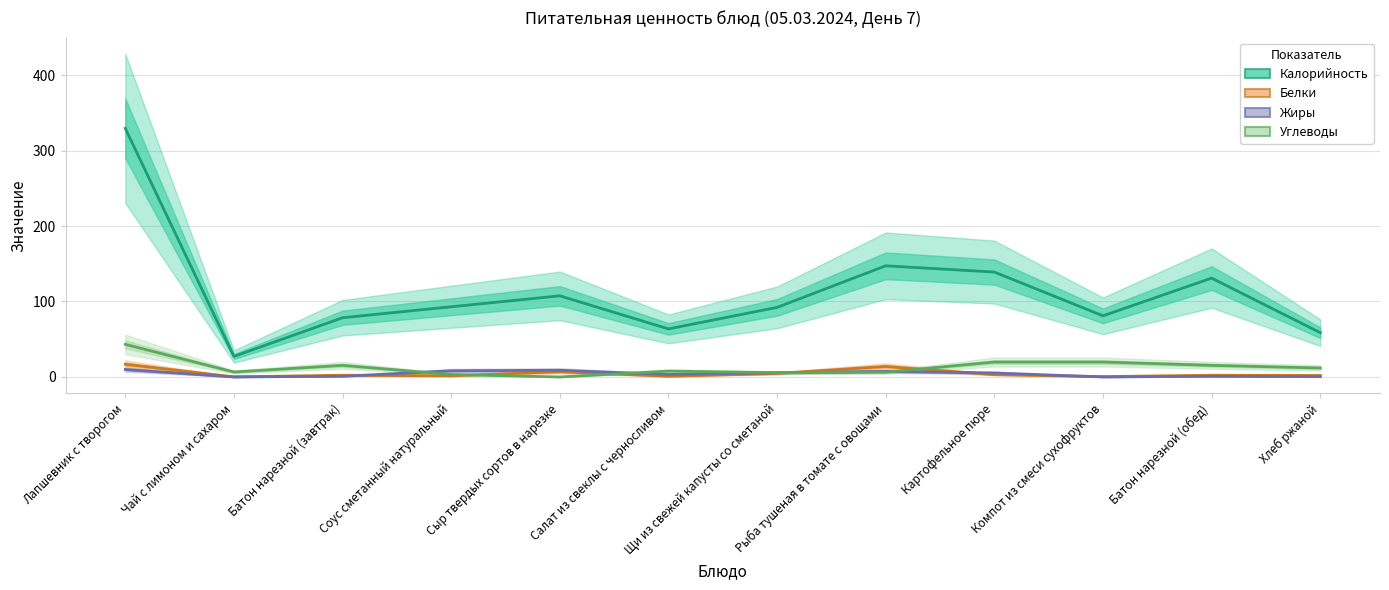

Where is the first local maximum for Углеводы?

Батон нарезной (завтрак)